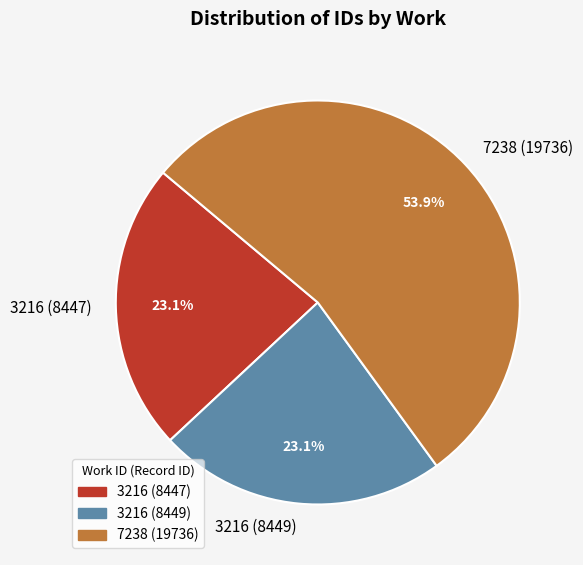

What is the largest slice in the pie chart?

7238 (19736)